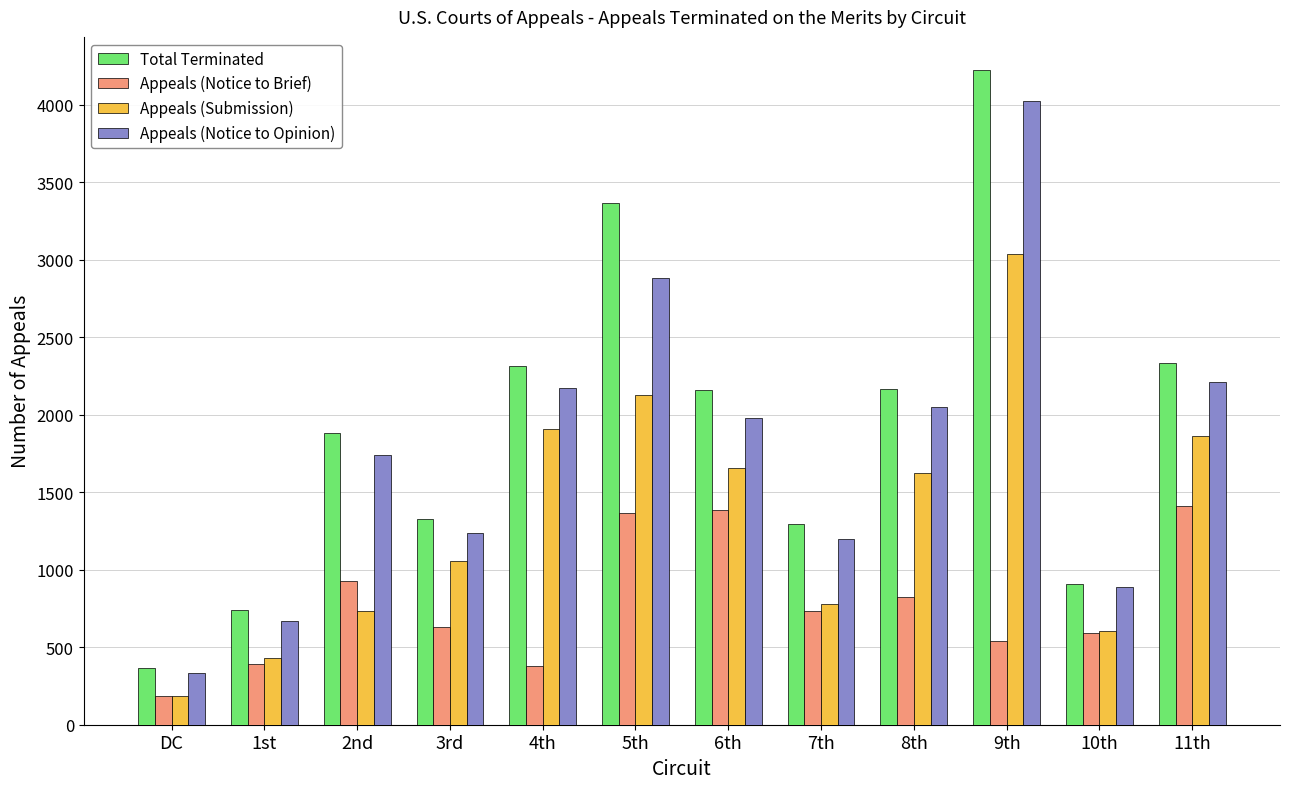

What is the spread (max minus min) of values at 2nd?

1148